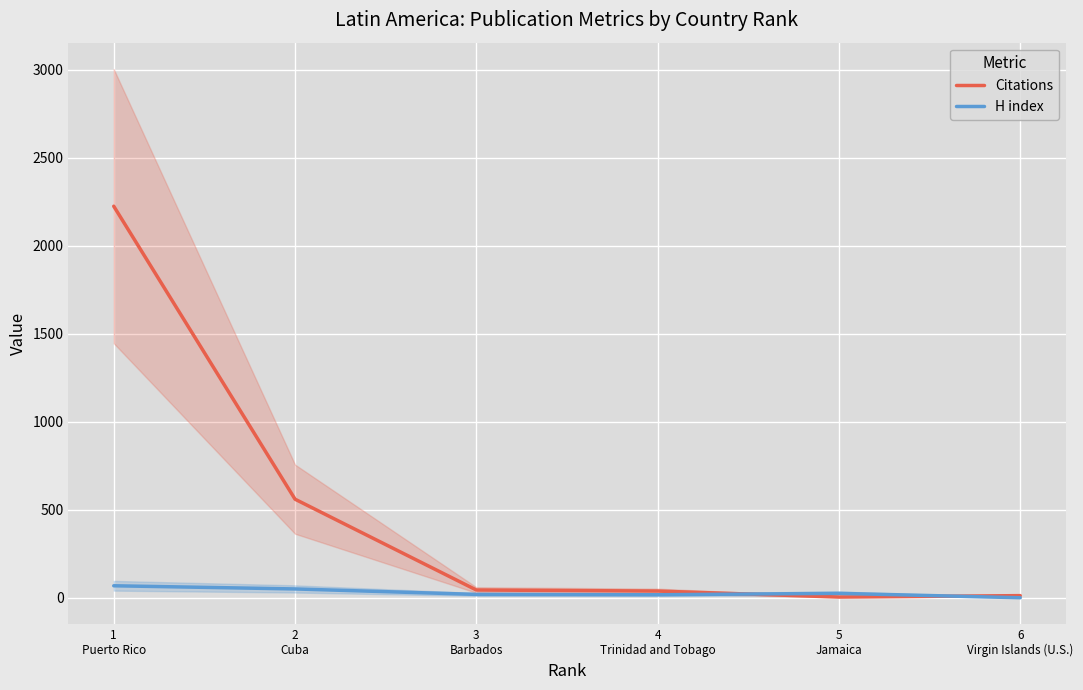

Which series has the largest range (max minus min)?

Citations